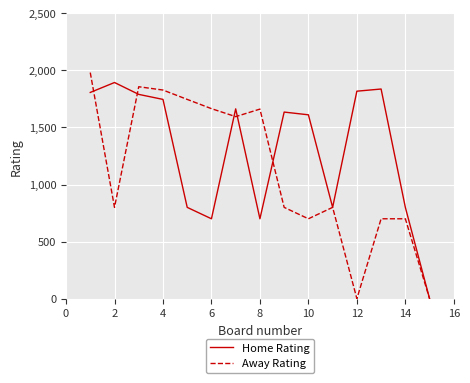

Rank the series by their average value, from lowest to highest.

Away Rating, Home Rating